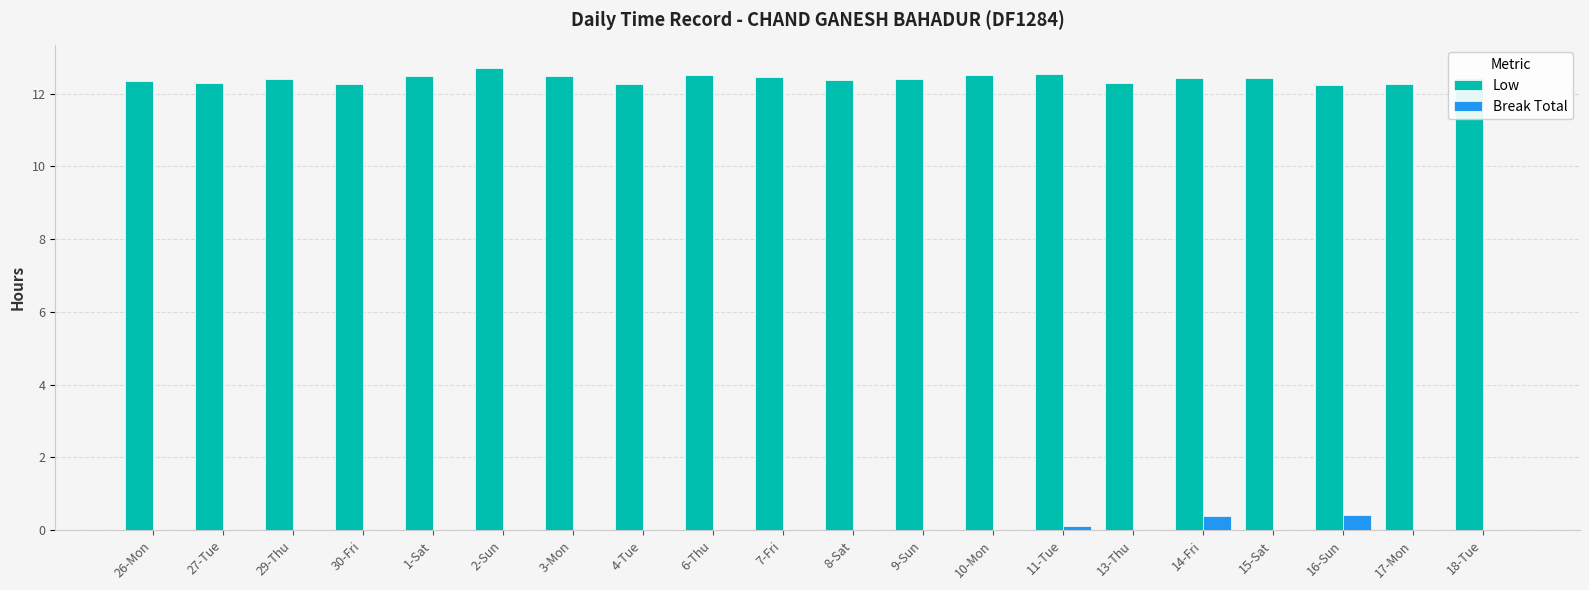

At which label does Low reach its peak?

2-Sun